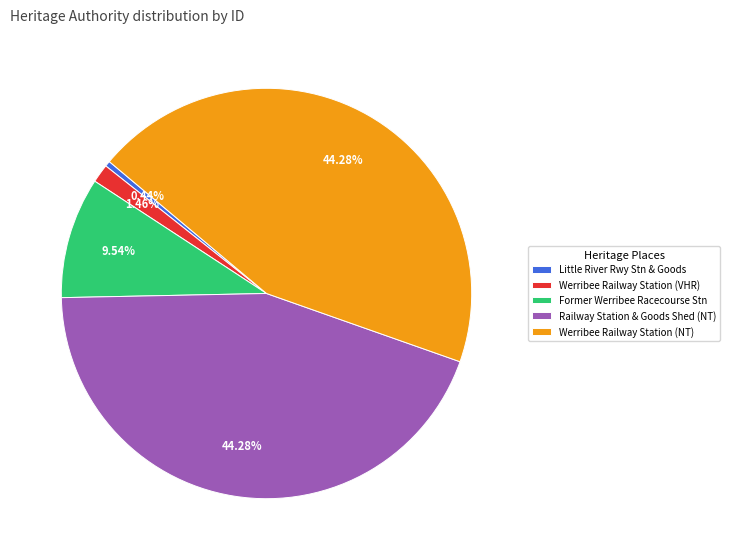

How many slices are in this pie chart?

5